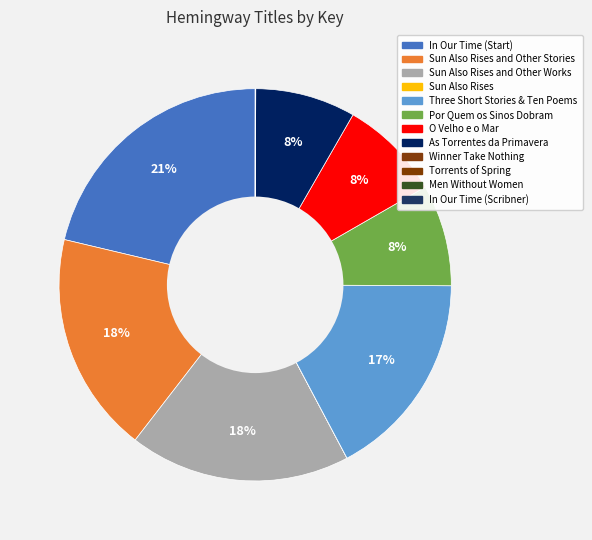

Which slice is the largest?

In Our Time (Start)